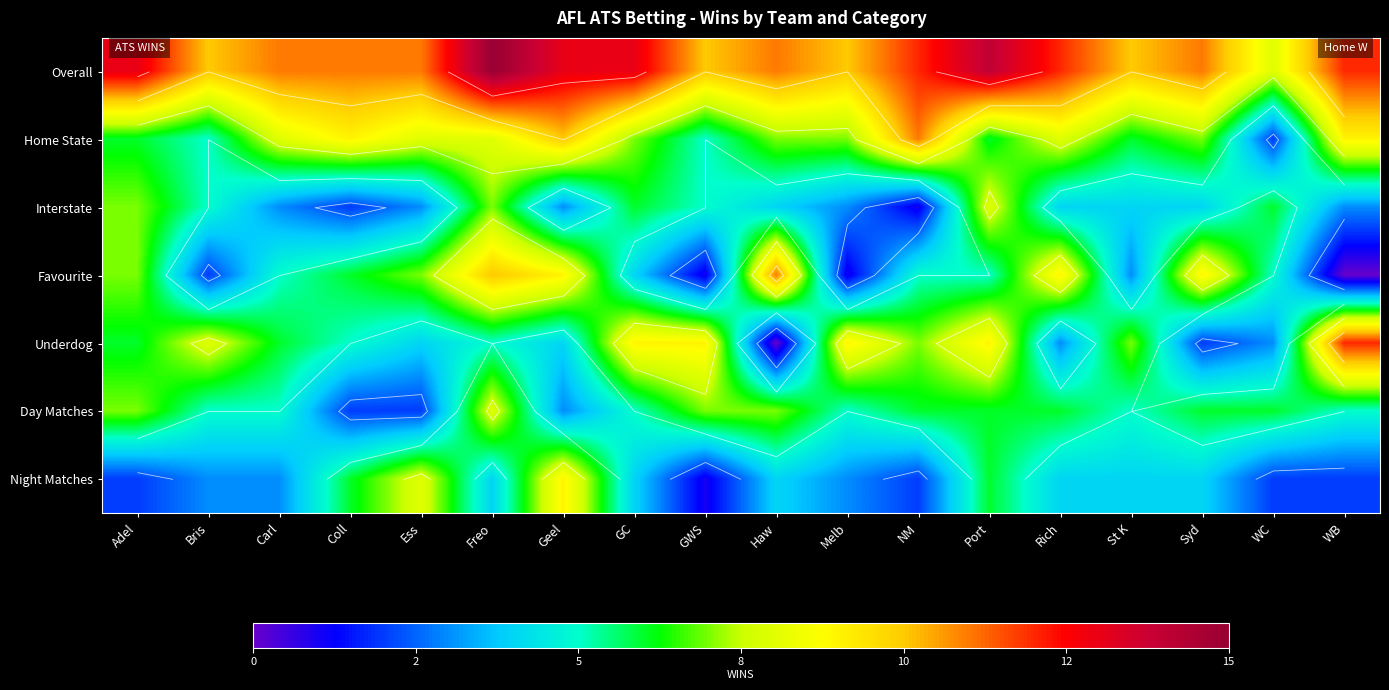

At how many categories does at least one series exceed 0?

18